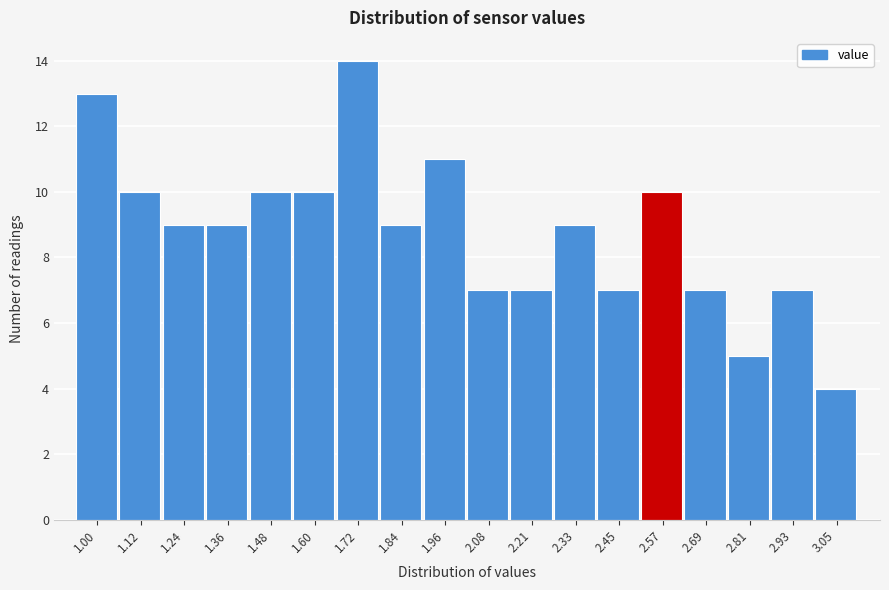

Reading left to right, list all the values displayed in this chart.

13	10	9	9	10	10	14	9	11	7	7	9	7	10	7	5	7	4